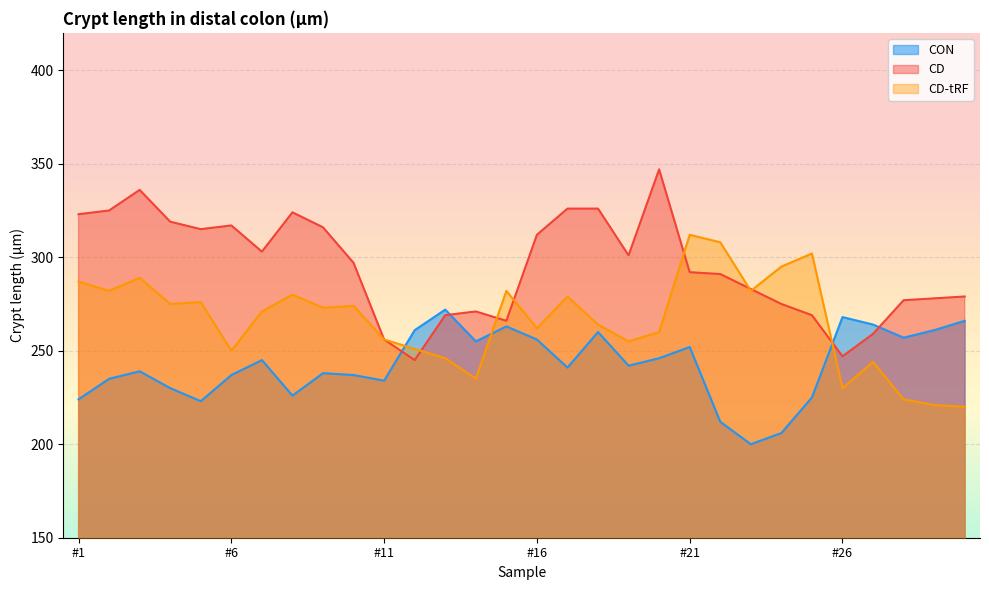

In CD, how many points are higher than both neighbors (excluding endpoints)?

5